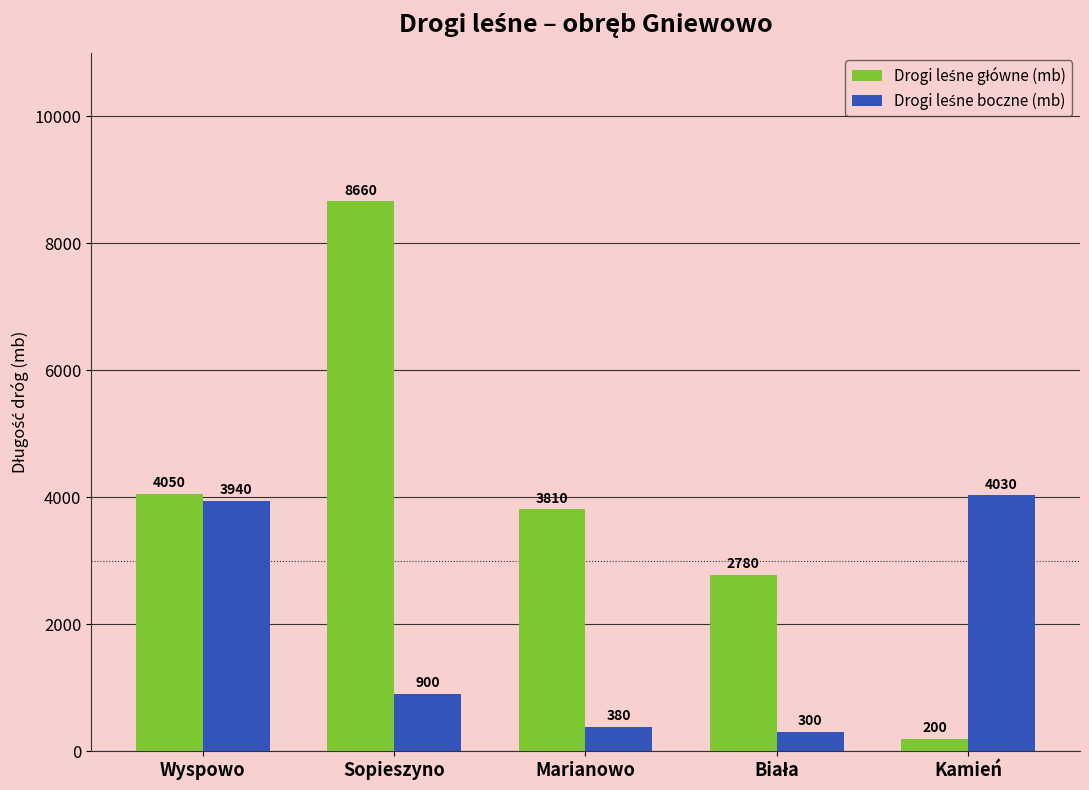

Which label corresponds to the smallest value in the chart?

Kamień